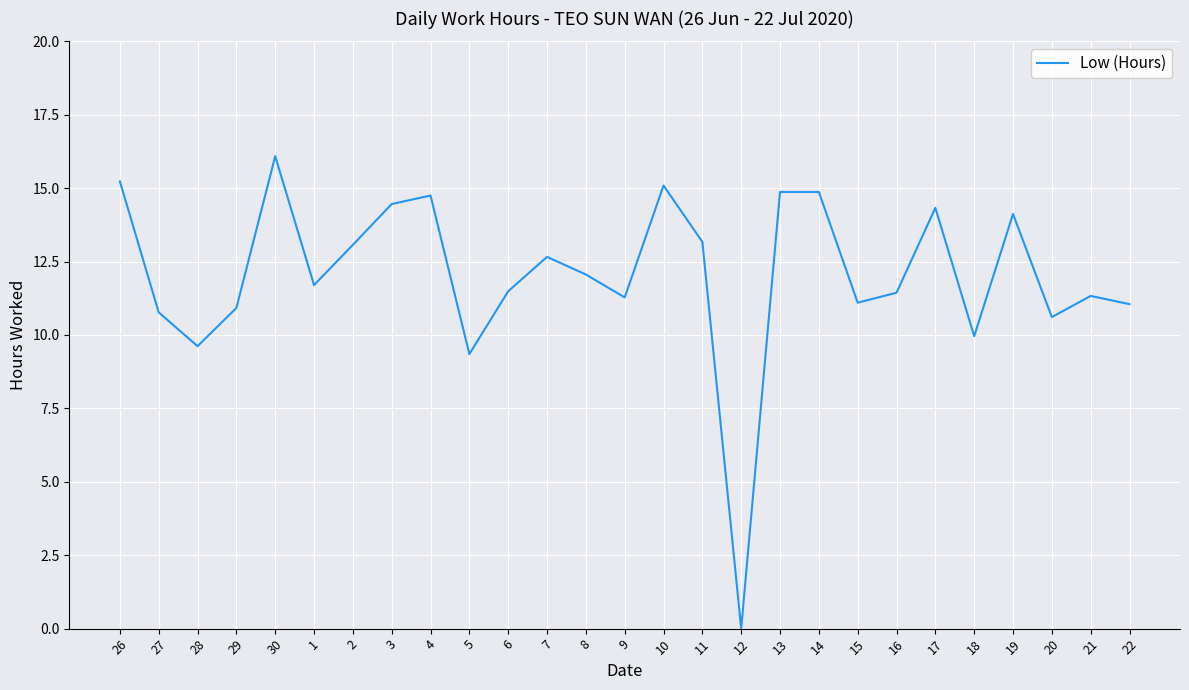

What is the approximate value at 20?

10.6